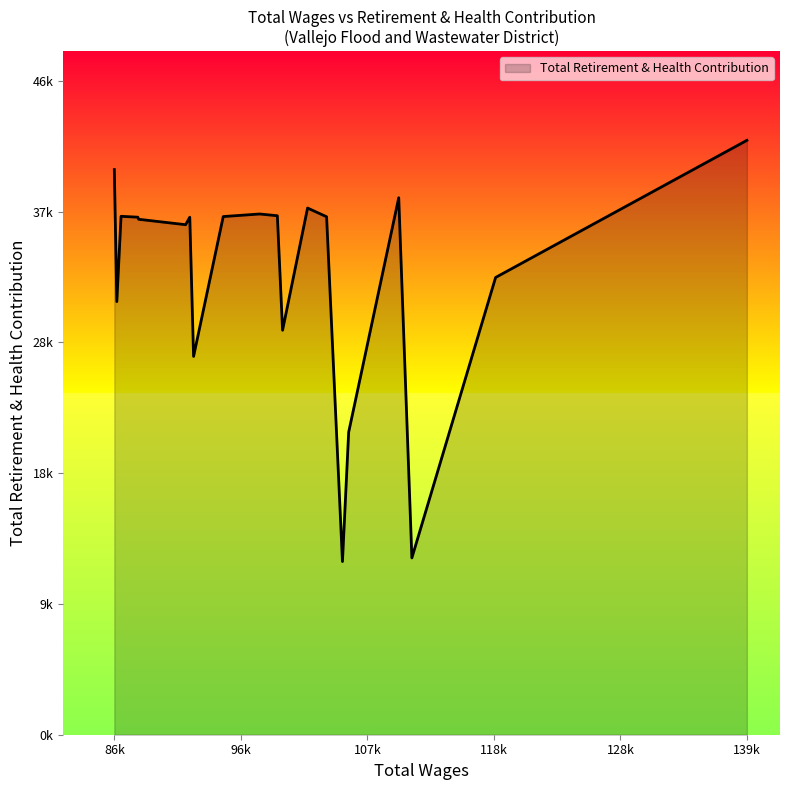

What is the maximum value shown in the chart?

42448